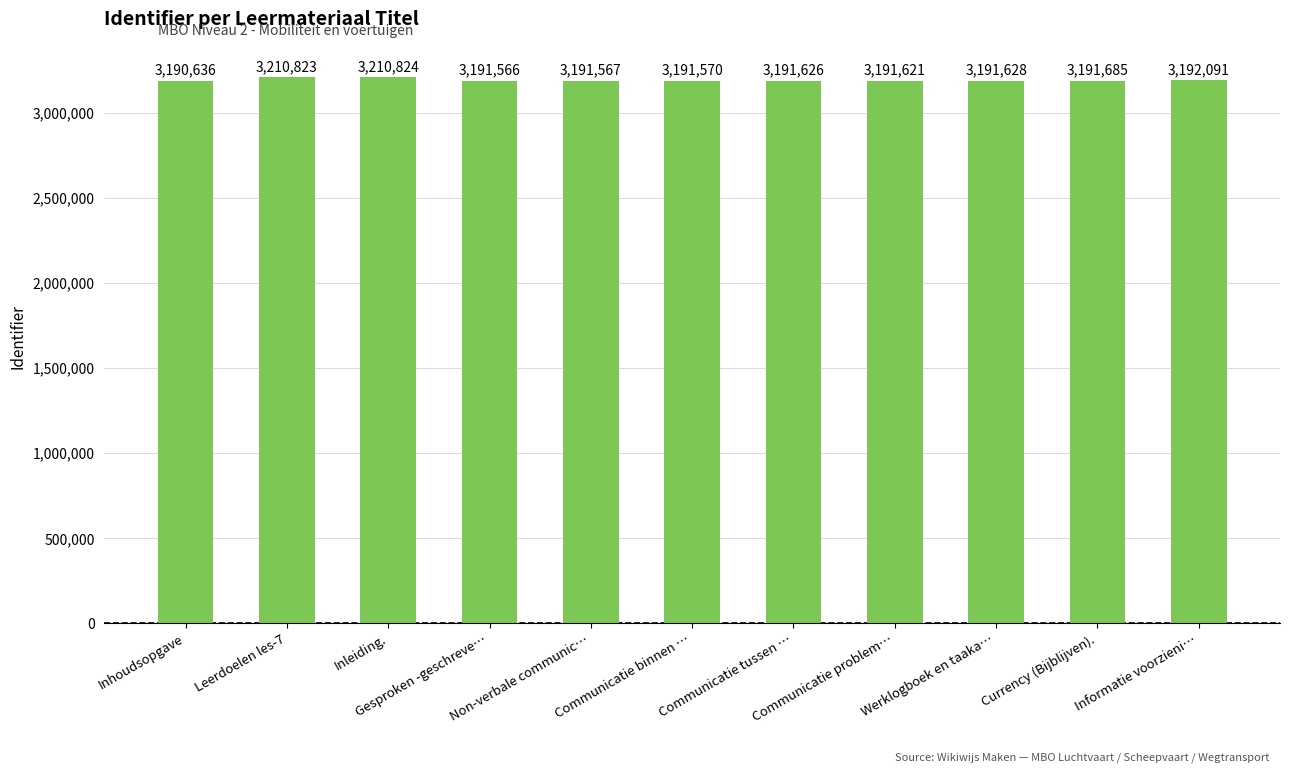

Reading left to right, what are all the values shown in this chart?

3190636	3210823	3210824	3191566	3191567	3191570	3191626	3191621	3191628	3191685	3192091